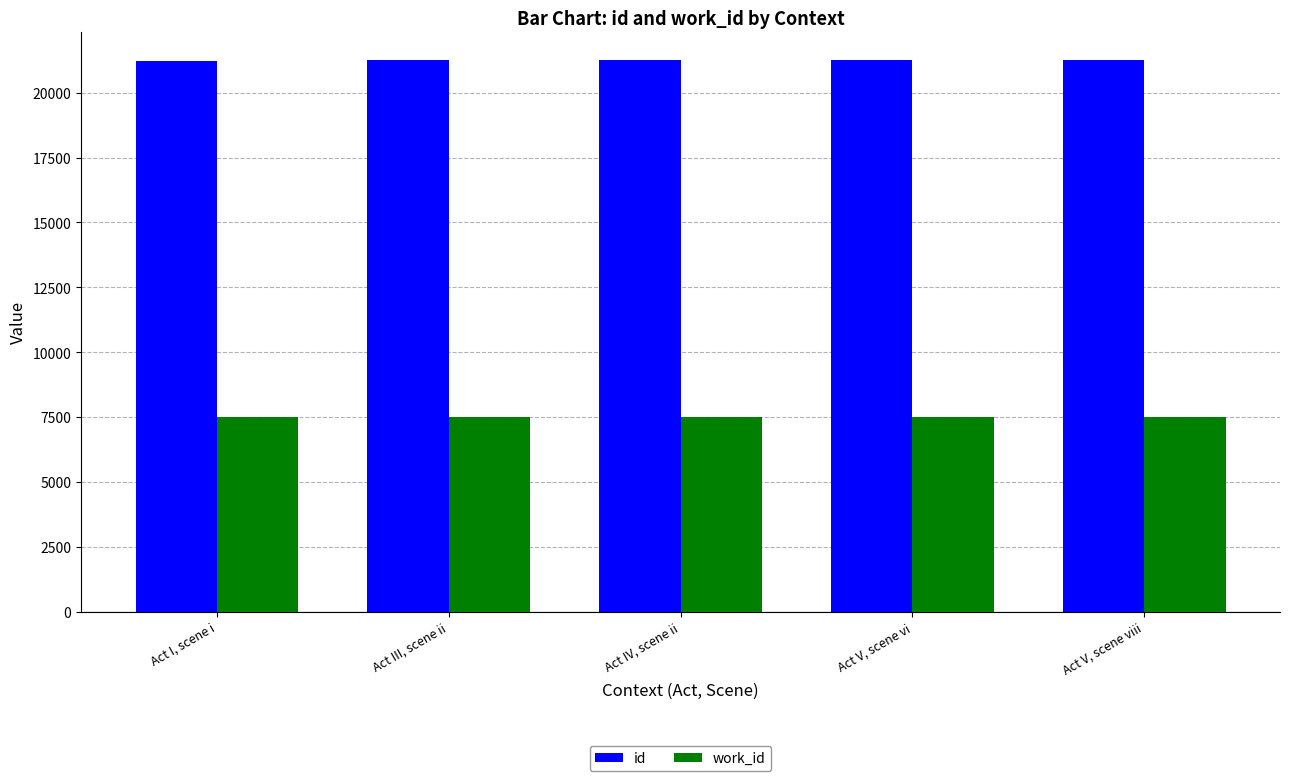

What is the smallest value displayed?

7490